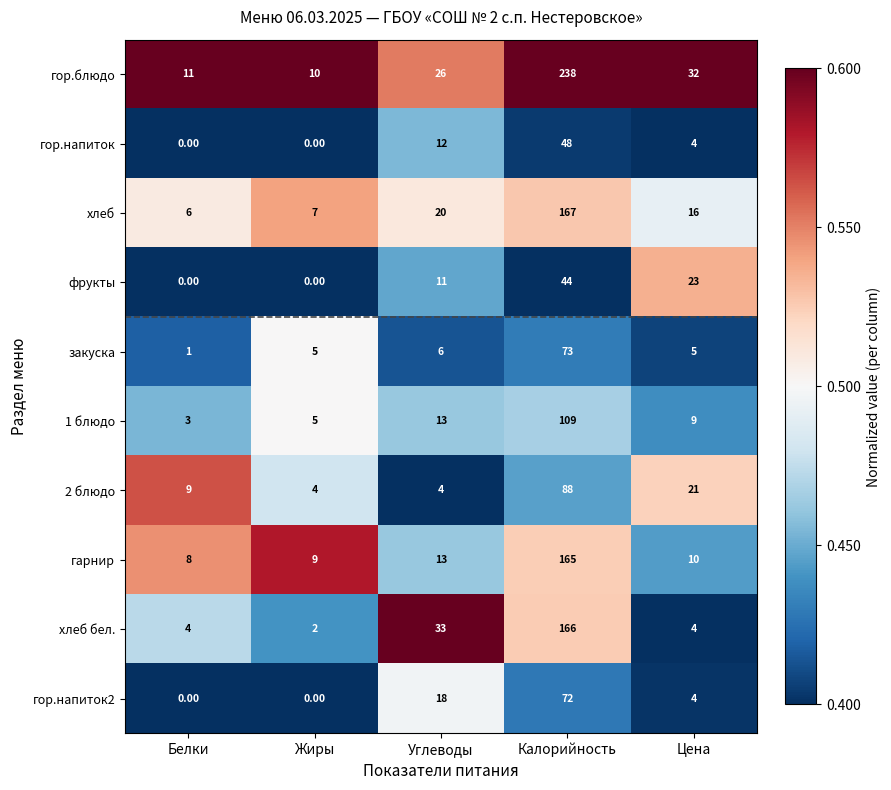

Which category has the highest value across all series?

Калорийность